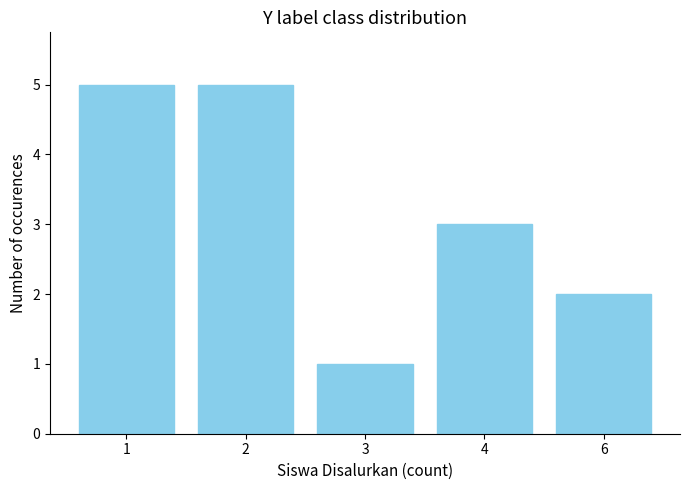

What is the change in value from 2 to 3?

-4